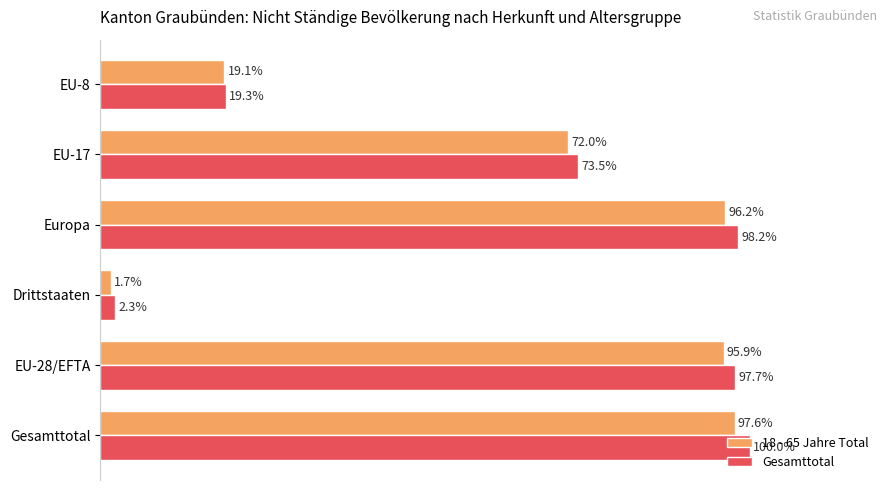

List the labels in order of Gesamttotal value, smallest first.

Drittstaaten, EU-8, EU-17, EU-28/EFTA, Europa, Gesamttotal